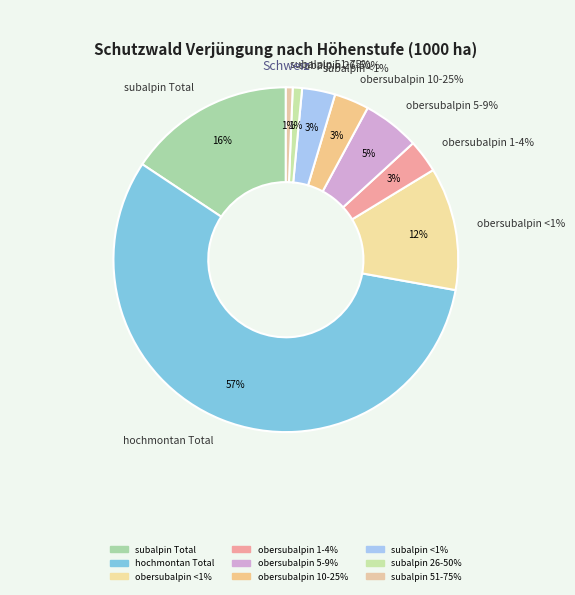

Rank the categories by value from highest to lowest.

hochmontan Total, subalpin Total, obersubalpin <1%, obersubalpin 5-9%, obersubalpin 10-25%, obersubalpin 1-4%, subalpin <1%, subalpin 26-50%, subalpin 51-75%